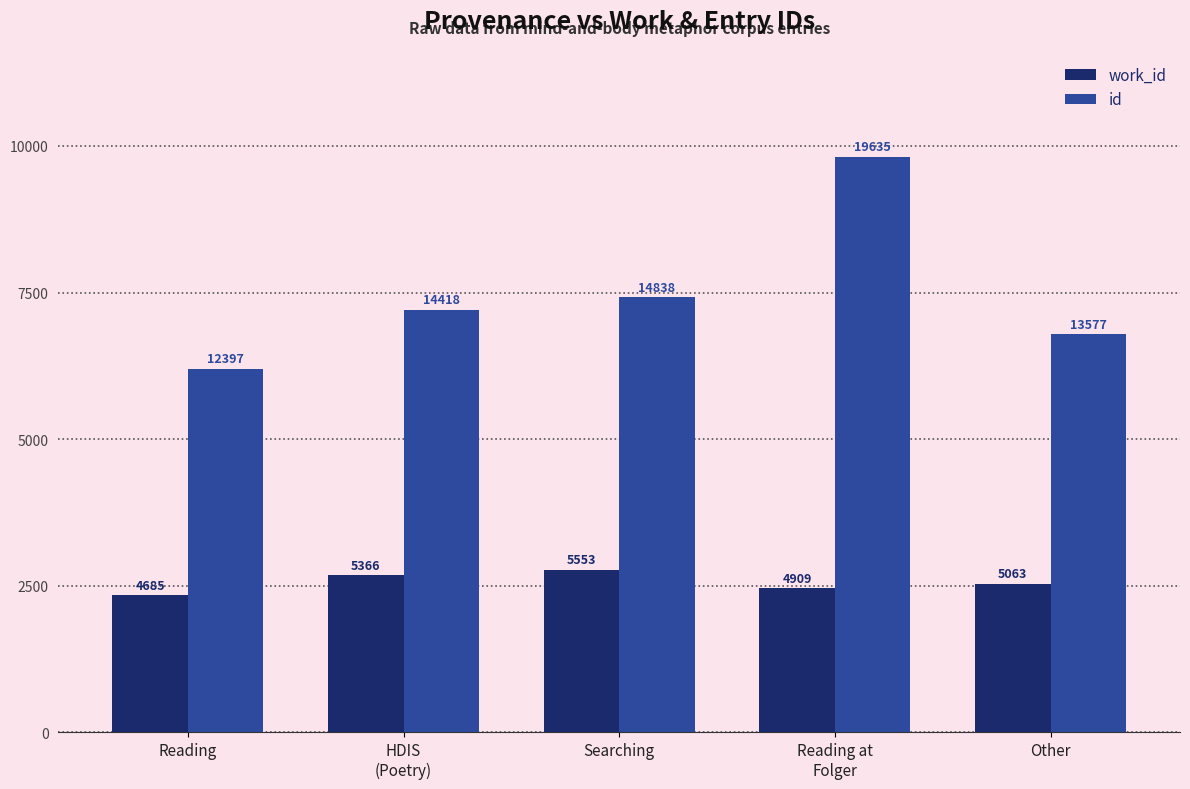

What is the value of the work_id bar at the 1st from the left?

4685